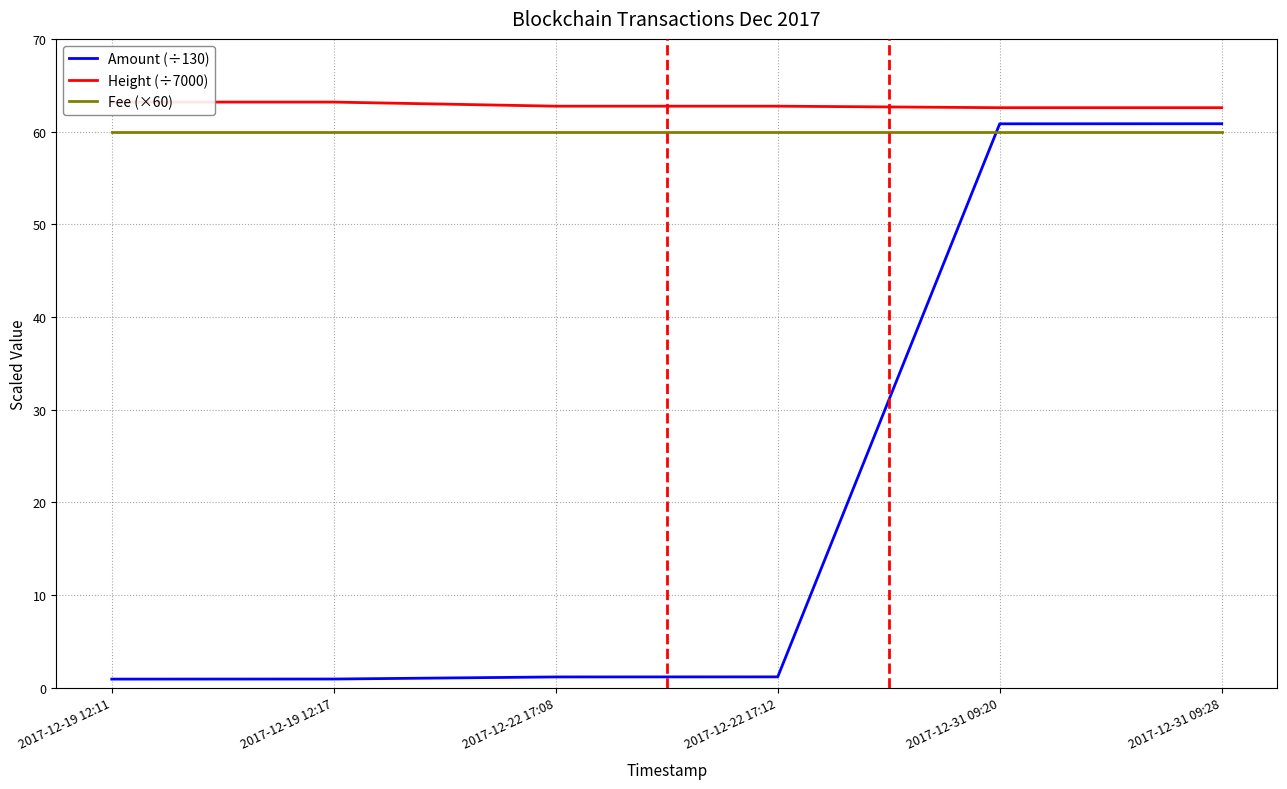

Read the Amount (÷130) value at 2017-12-22 17:08.

1.2